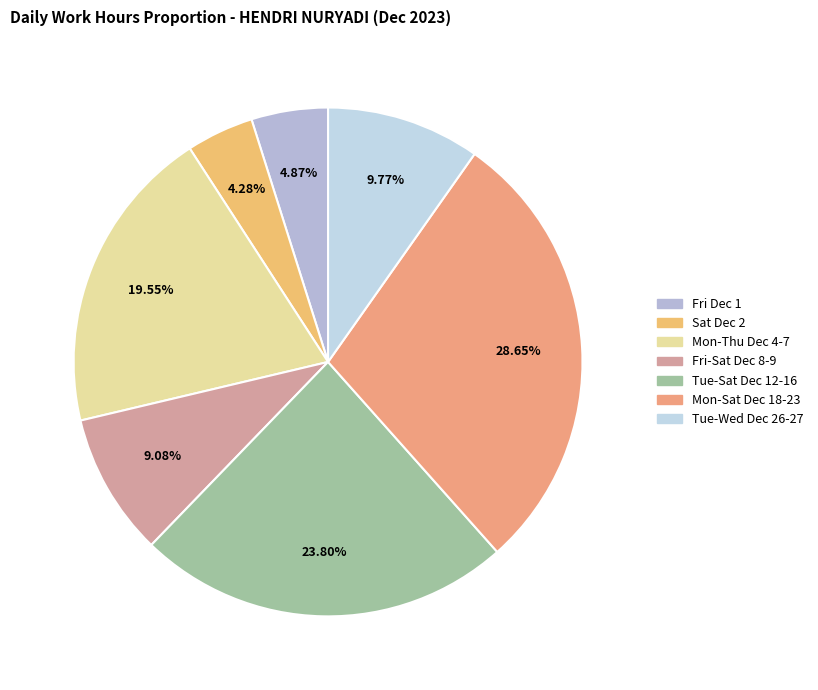

How many slices are in this pie chart?

7